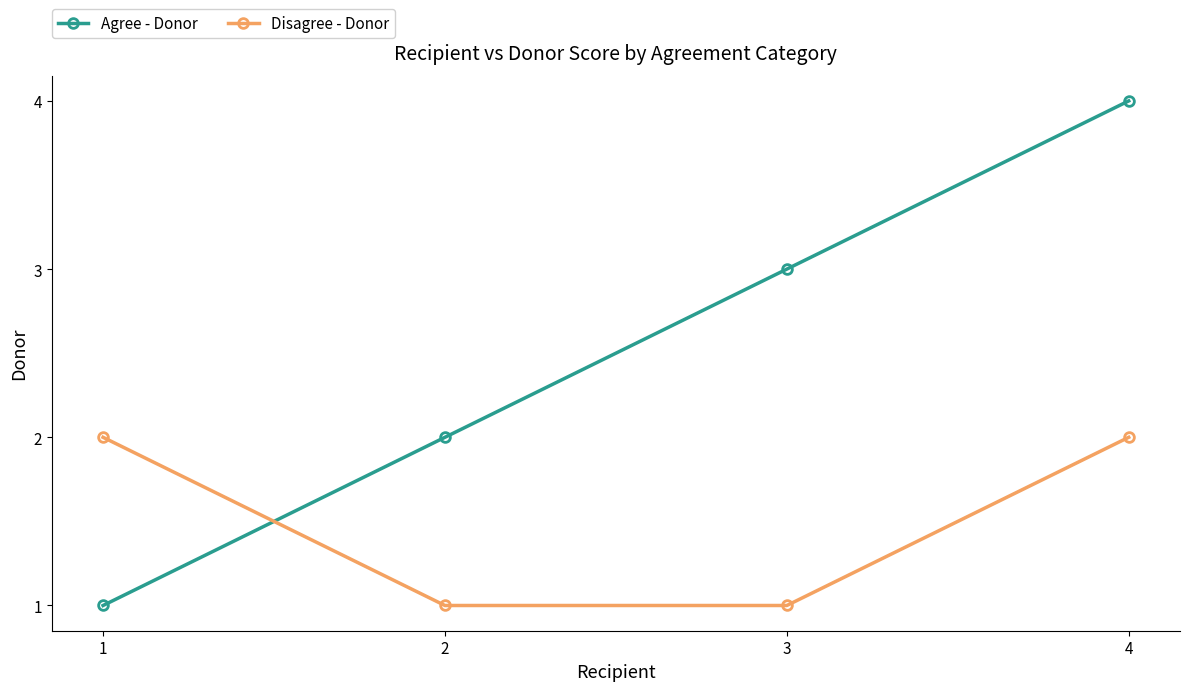

What is the highest value of the Disagree - Donor series?

2